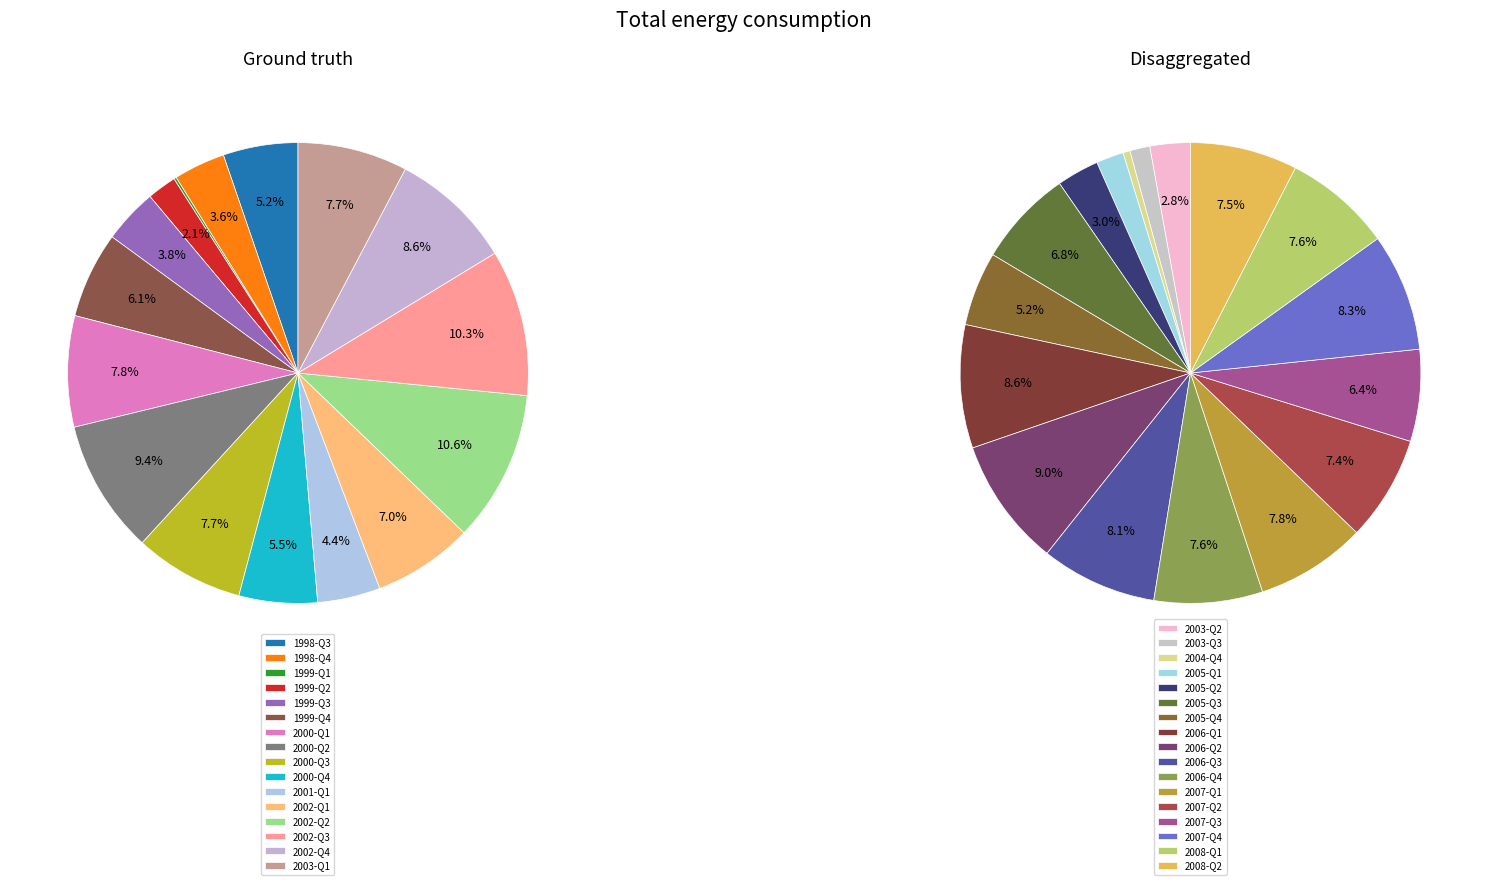

What is the change in value from 2000-Q2 to 2007-Q3?

+9.6